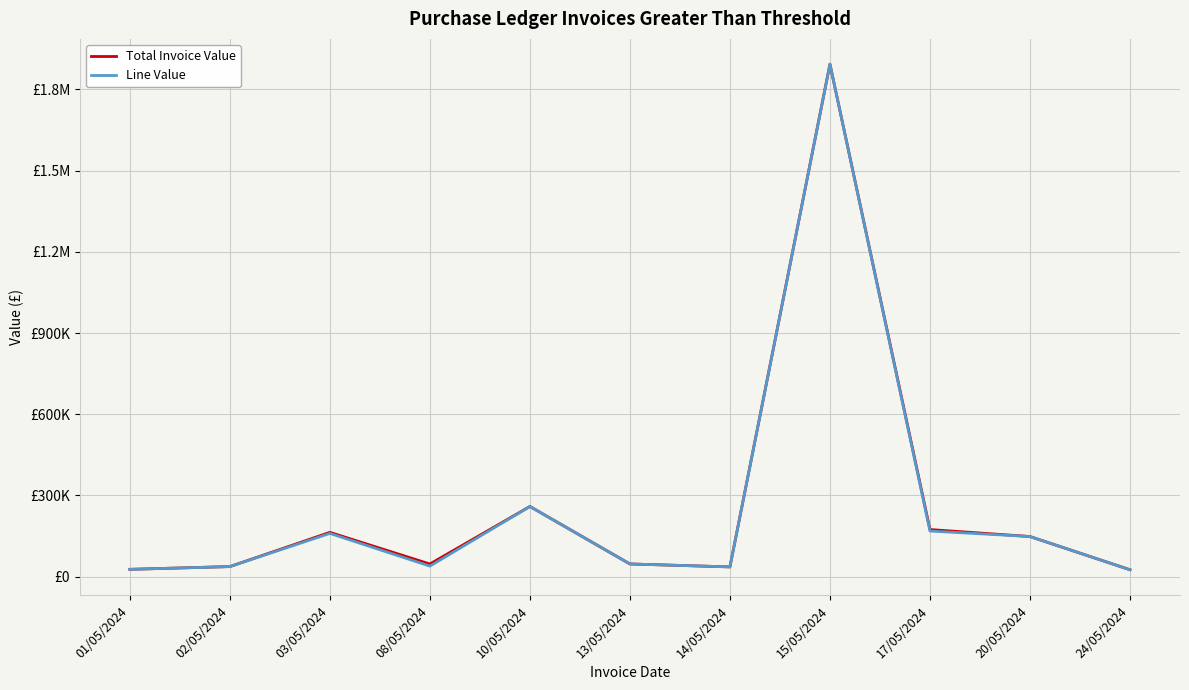

What are all the series names shown in the legend?

Total Invoice Value, Line Value